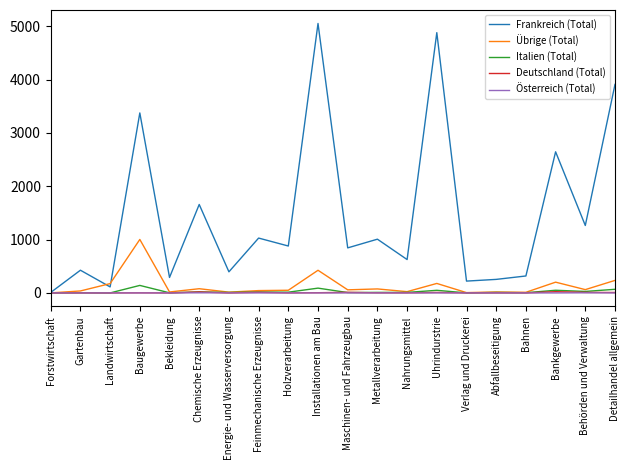

What are all the series names shown in the legend?

Frankreich (Total), Übrige (Total), Italien (Total), Deutschland (Total), Österreich (Total)